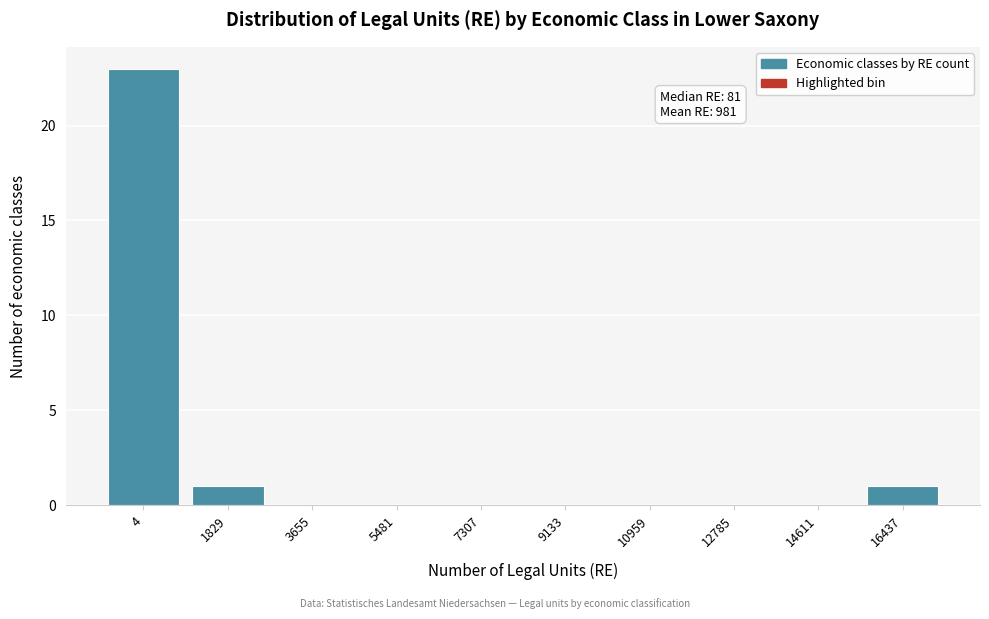

Reading left to right, what are all the values shown in this chart?

4=23	1829=1	3655=0	5481=0	7307=0	9133=0	10959=0	12785=0	14611=0	16437=1